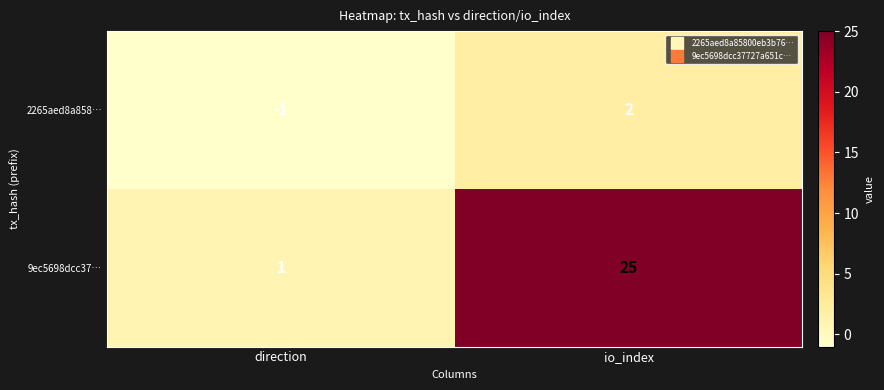

List the series in order of their peak value, highest first.

9ec5698dcc37…, 2265aed8a858…